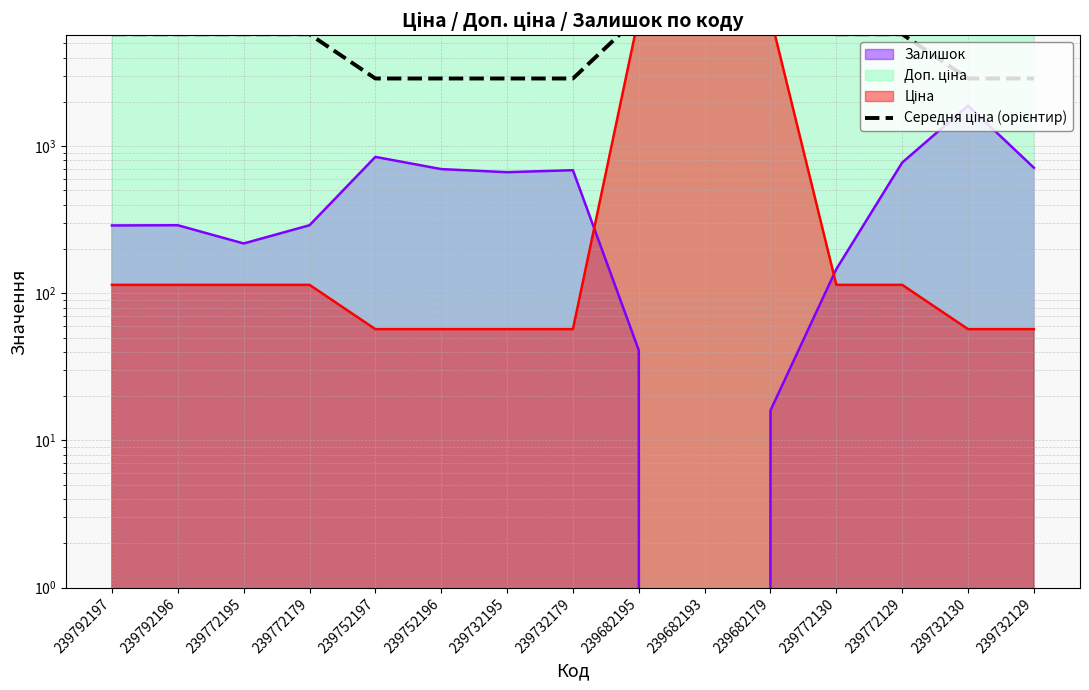

Reading left to right, extract all data points from this chart.

239792197=5762.1	239792196=5762.1	239772195=5762.1	239772179=5762.1	239752197=2881.0	239752196=2881.0	239732195=2881.0	239732179=2881.0	239682195=7596.5	239682193=7596.5	239682179=7596.5	239772130=5762.1	239772129=5762.1	239732130=2881.0	239732129=2881.0